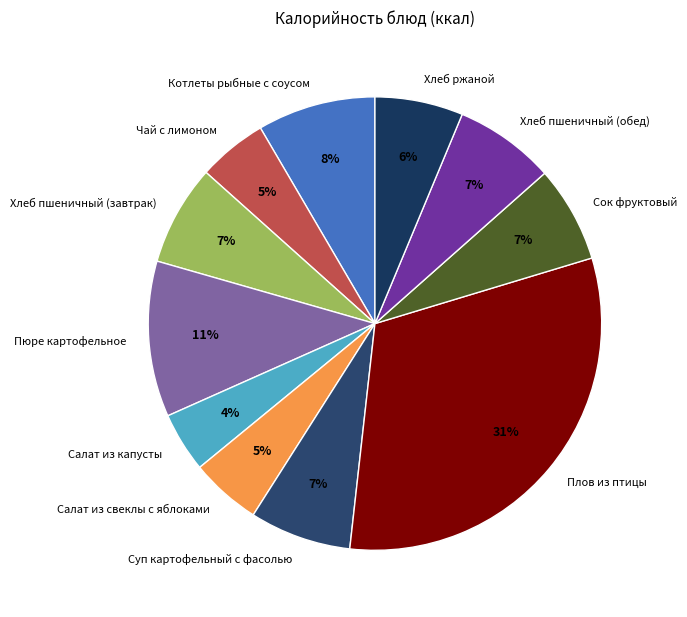

What percentage is the Салат из свеклы с яблоками slice, to the nearest percent?

5%